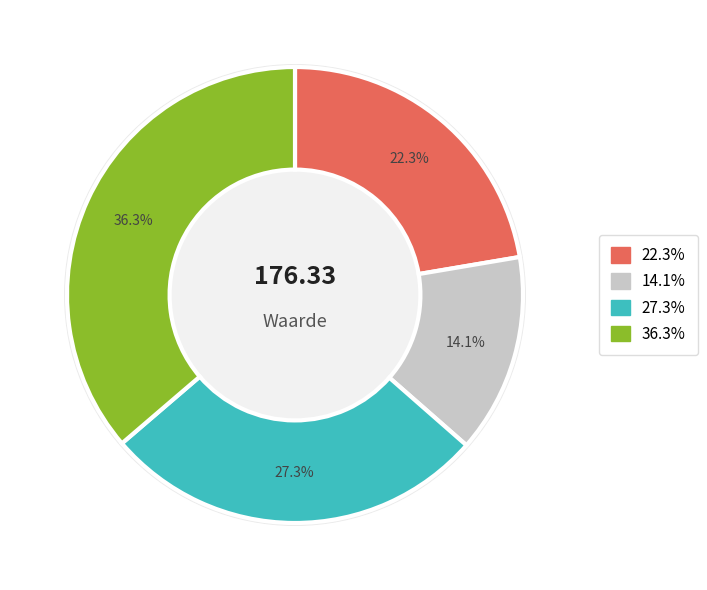

True or false: 2025-06-30 accounts for 1% of the total.

False